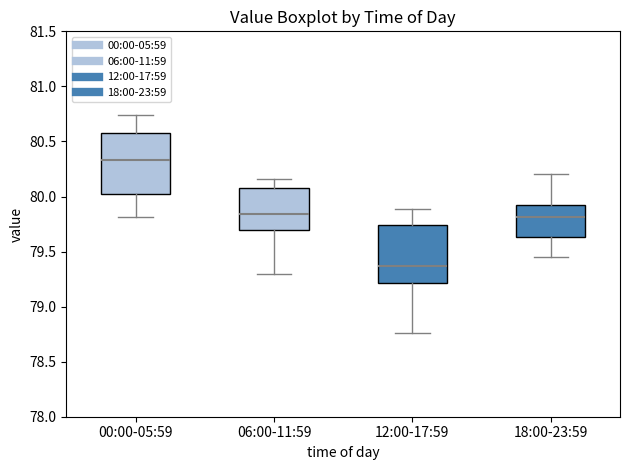

Reading left to right, read every box against the y-axis: the position of its median line, the range the box covers, and the ends of its whiskers. The values are not printed on the chart, so give them approximately, as read against the axis.

00:00-05:59: median 80.35, box 80.05 to 80.55, whiskers 79.80 to 80.75
06:00-11:59: median 79.85, box 79.70 to 80.10, whiskers 79.30 to 80.15
12:00-17:59: median 79.35, box 79.20 to 79.75, whiskers 78.75 to 79.90
18:00-23:59: median 79.80, box 79.65 to 79.95, whiskers 79.45 to 80.20